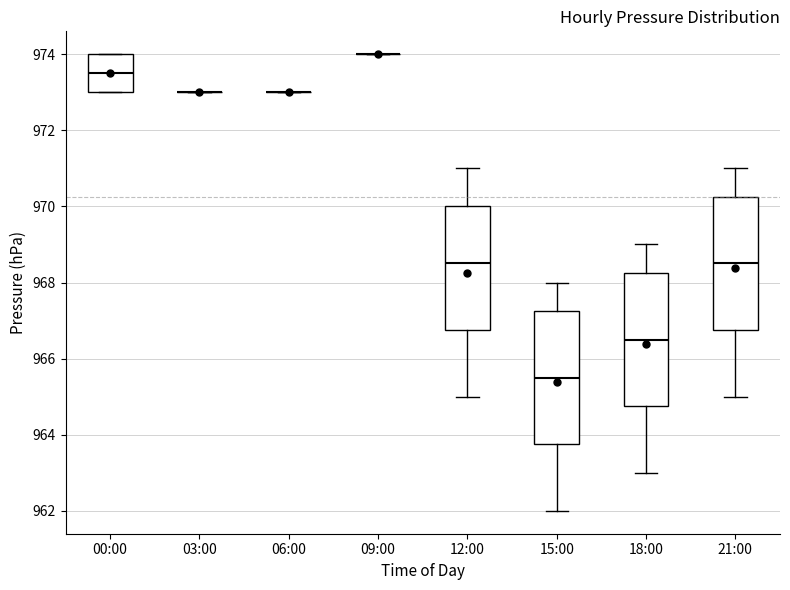

Where is the upper edge of the box for 00:00 on the y-axis? The values are not printed on the chart, so give them approximately, as read against the axis.

974.0